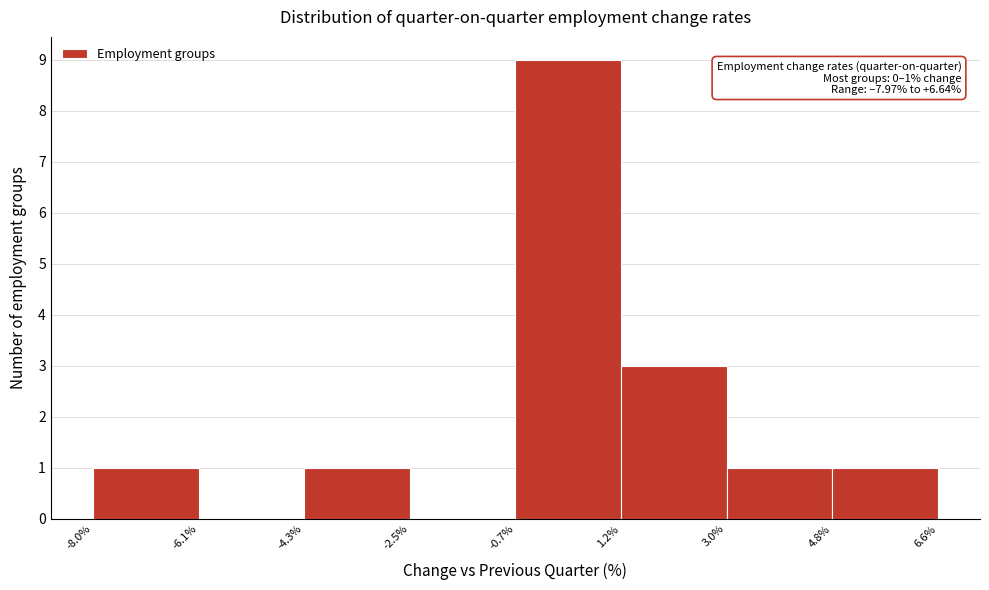

Which range on the x-axis has the tallest bar?

-0.7% to 1.2%